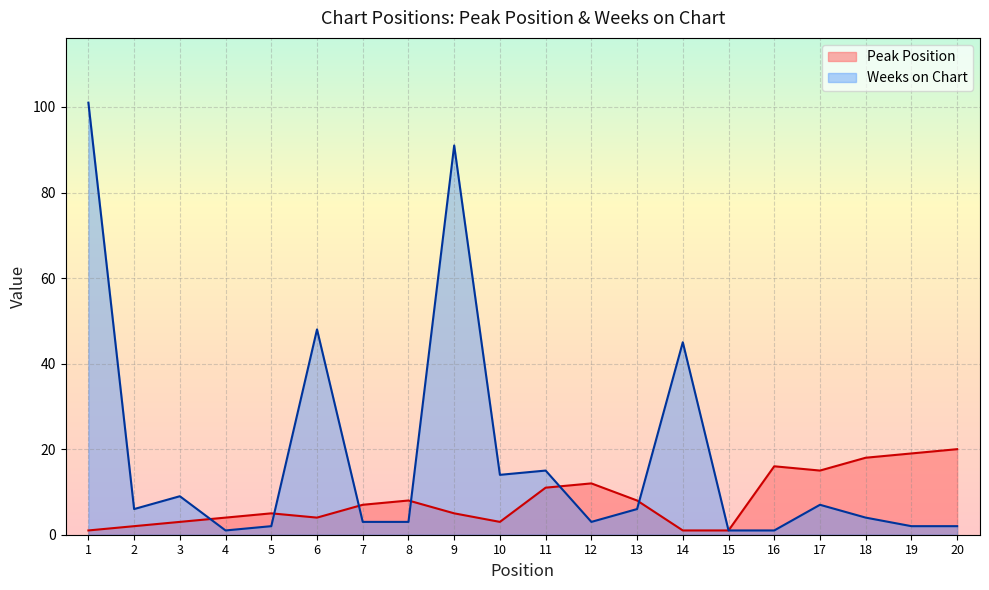

Which series changed the most between 7 and 15?

Peak Position